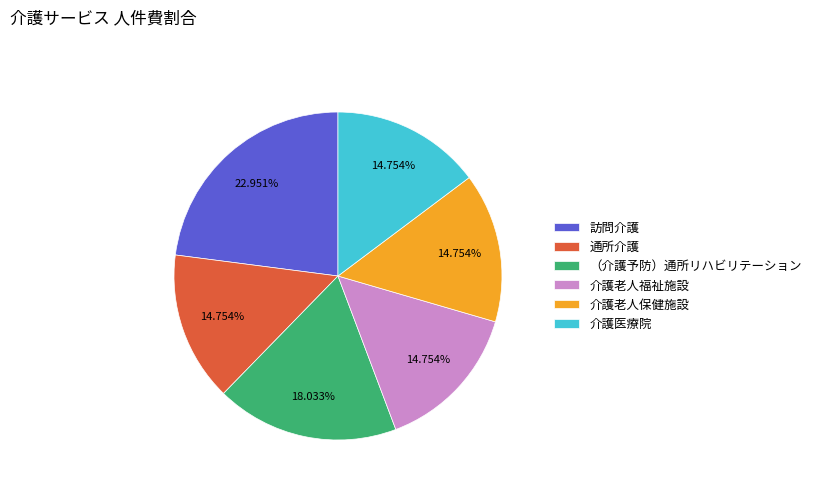

What percentage is NOT represented by 介護老人保健施設?

85.2%